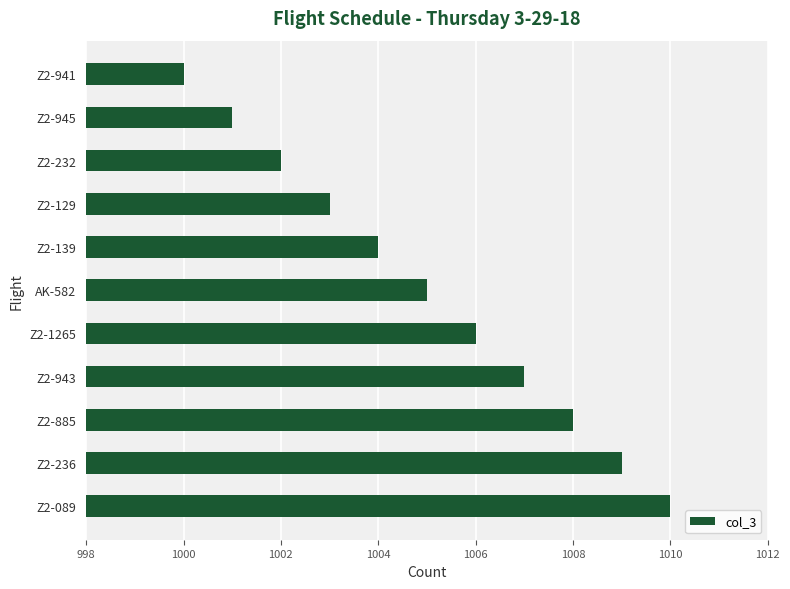

What is the maximum value shown in the chart?

1010